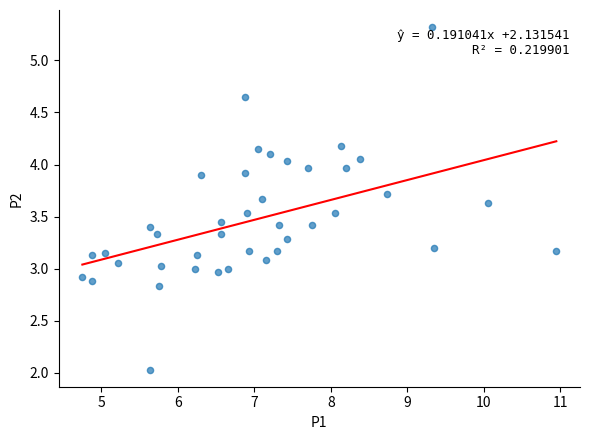

What is the range of Y values (max minus min)?

3.3